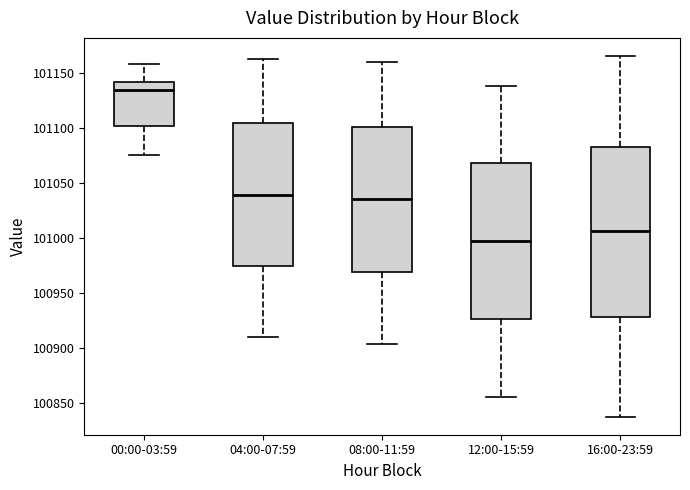

Where is the upper edge of the box for 04:00-07:59 on the y-axis? The values are not printed on the chart, so give them approximately, as read against the axis.

101105